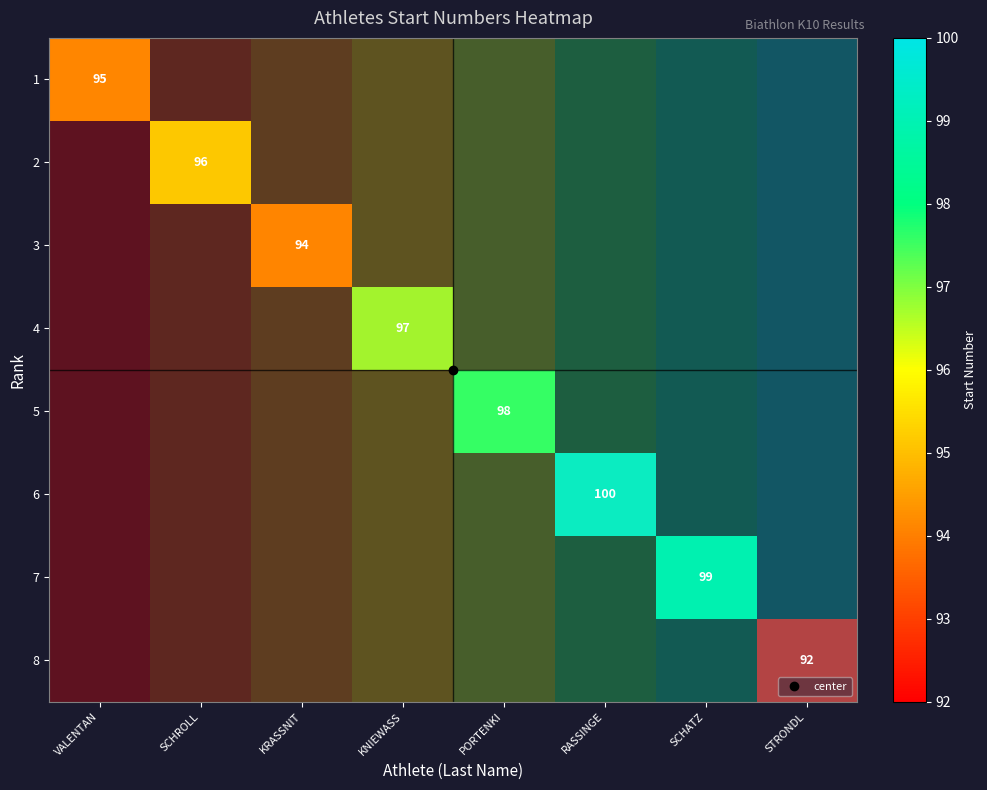

At which label is 2 closest to 96?

KNIEWASS